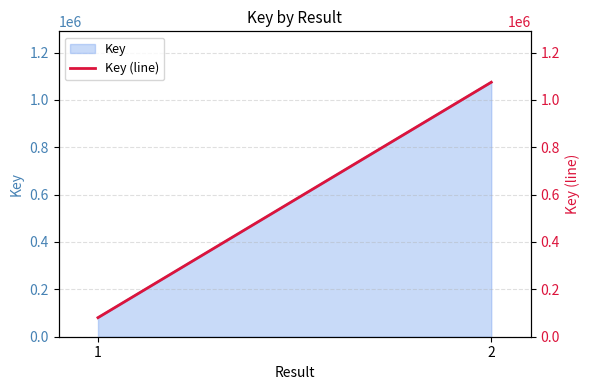

What is the value of the 2nd point from the left?

1074502